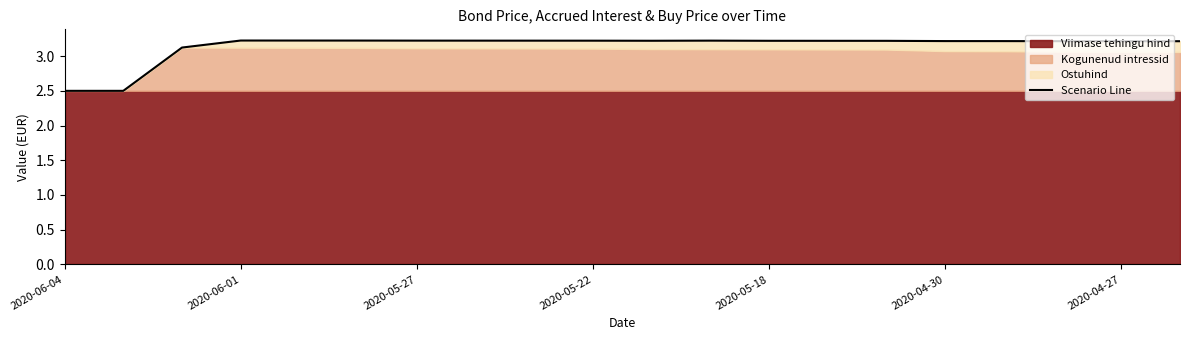

What is the smallest value displayed?

2.5